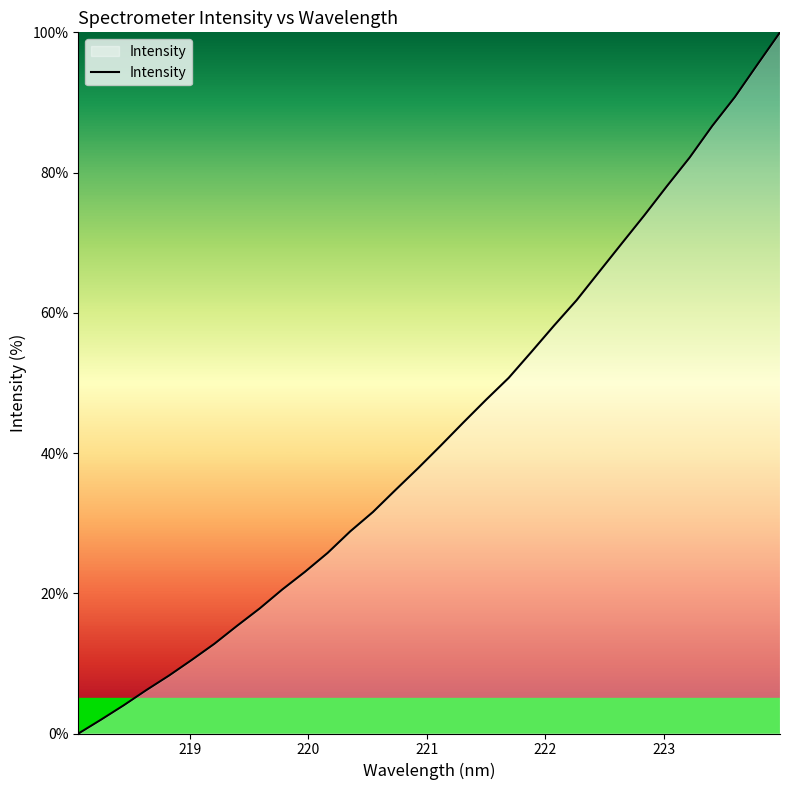

What is the difference between the maximum and minimum values?

100.0